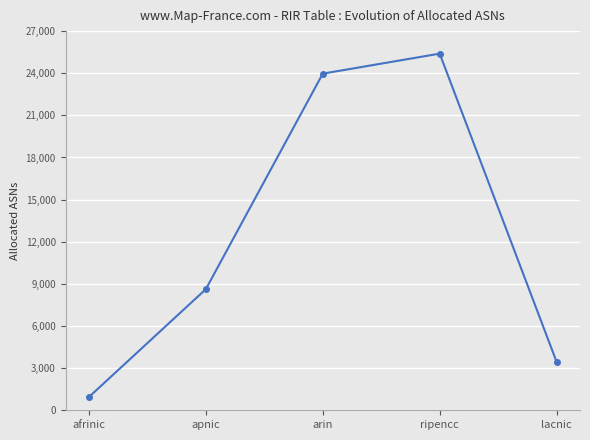

Is it true that the value at arin is 23971?

True